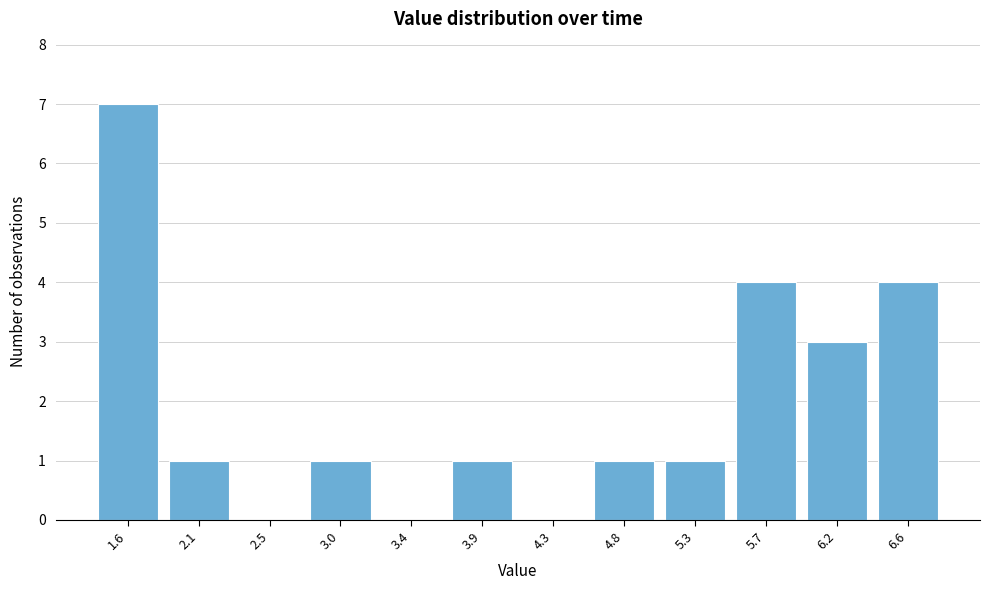

Reading left to right, list all the values displayed in this chart.

1.6=7	2.1=1	2.5=0	3.0=1	3.4=0	3.9=1	4.3=0	4.8=1	5.3=1	5.7=4	6.2=3	6.6=4